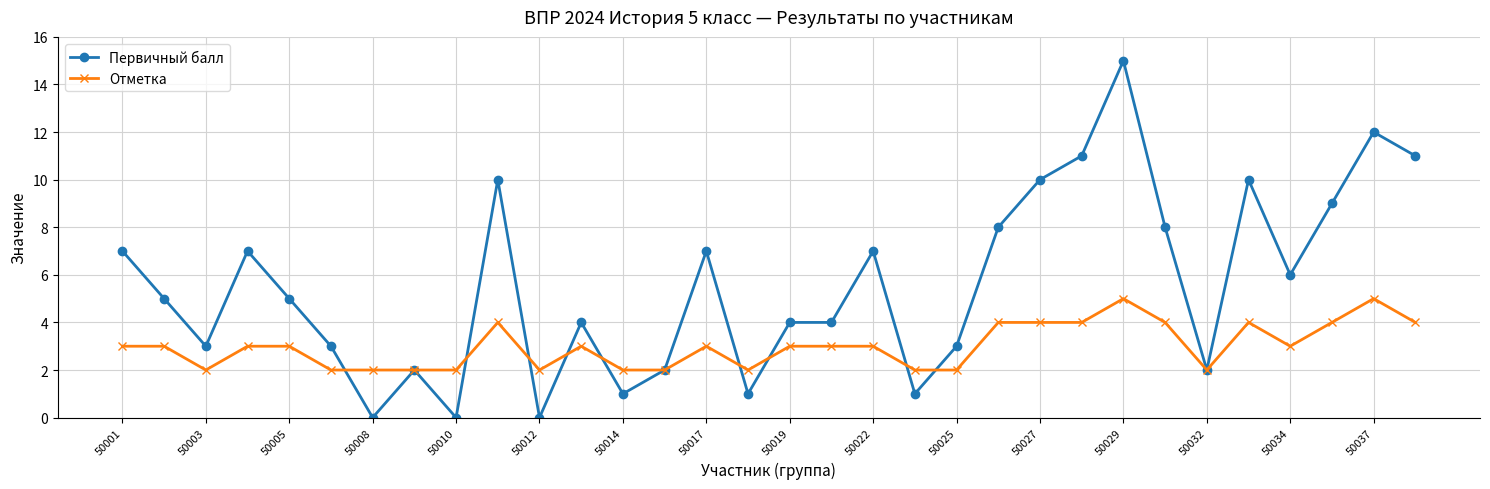

How many lines are shown in the chart?

2